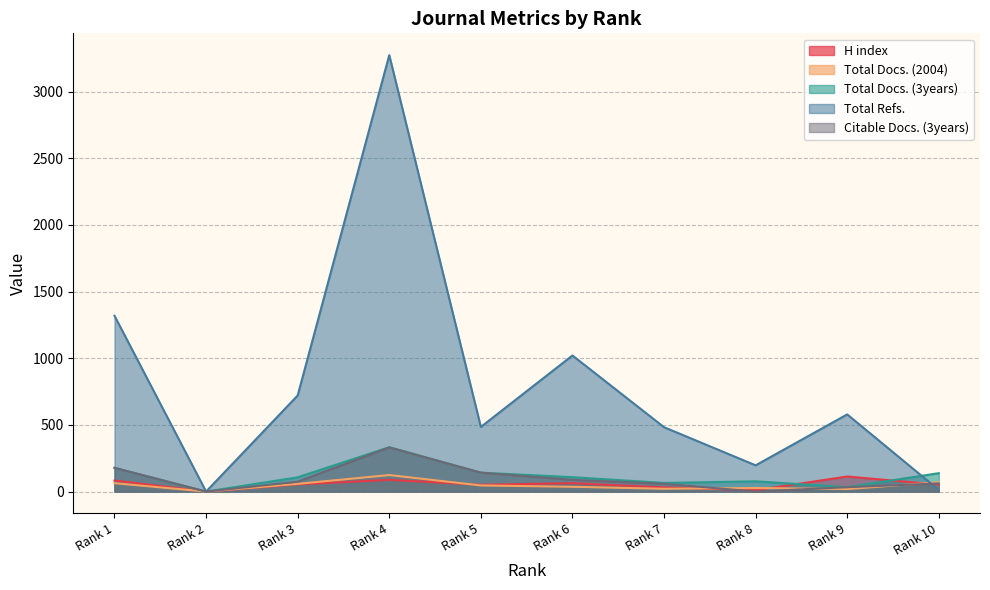

Which label corresponds to the largest value in the chart?

Rank 4